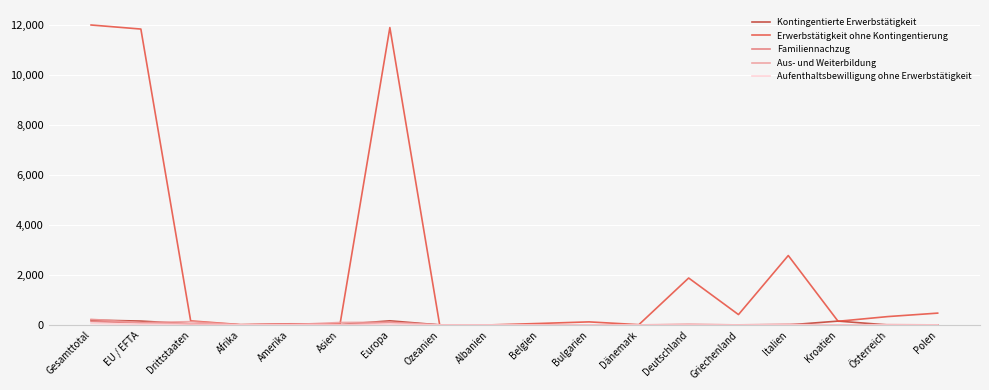

The value of Erwerbstätigkeit ohne Kontingentierung at Amerika is 45. True or false?

True